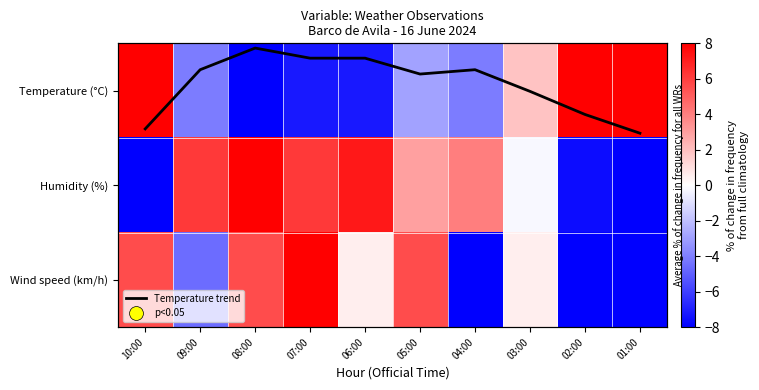

How many values in the Temperature (°C) series are below -2?

6